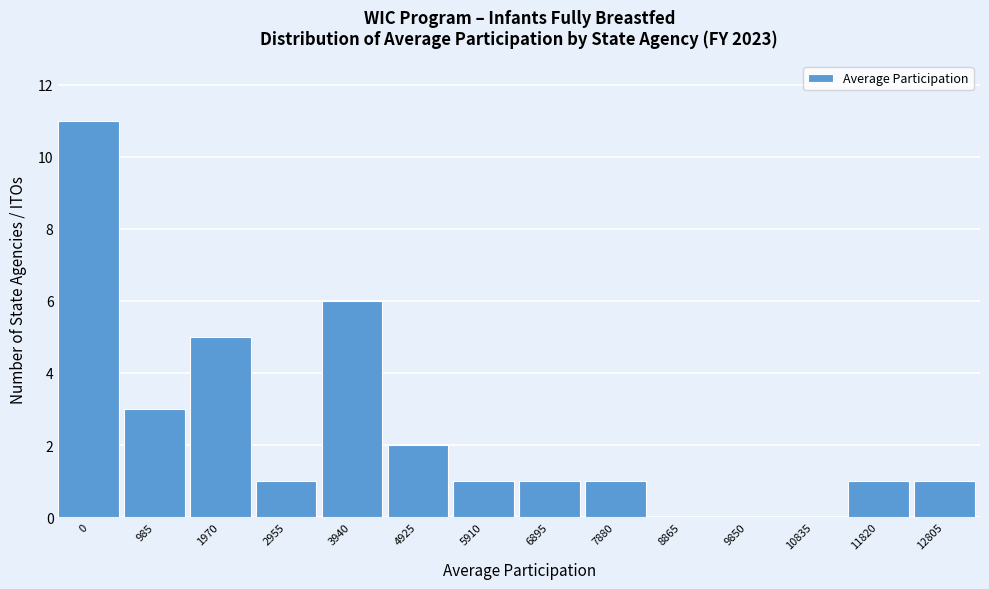

Reading left to right, list all the values displayed in this chart.

0=11	985=3	1970=5	2955=1	3940=6	4925=2	5910=1	6895=1	7880=1	8865=0	9850=0	10835=0	11820=1	12805=1